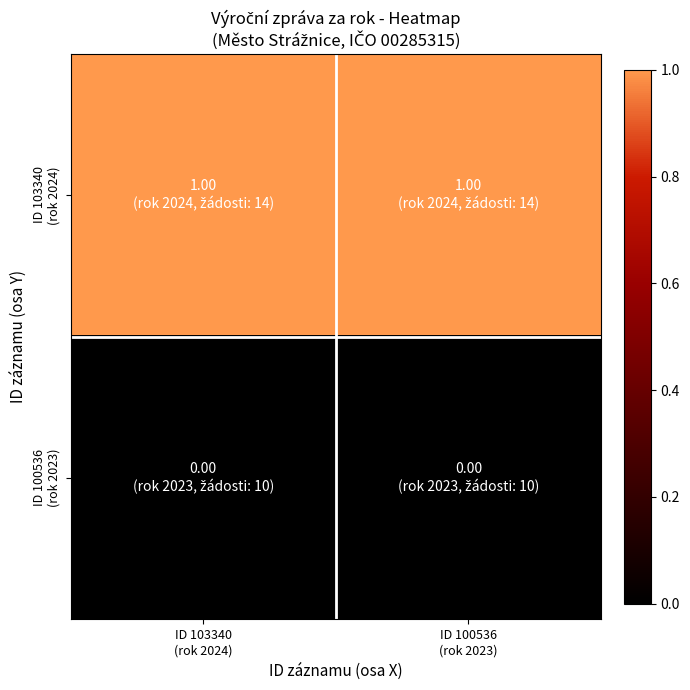

Which series has the widest spread of values?

ID 103340 (rok 2024)